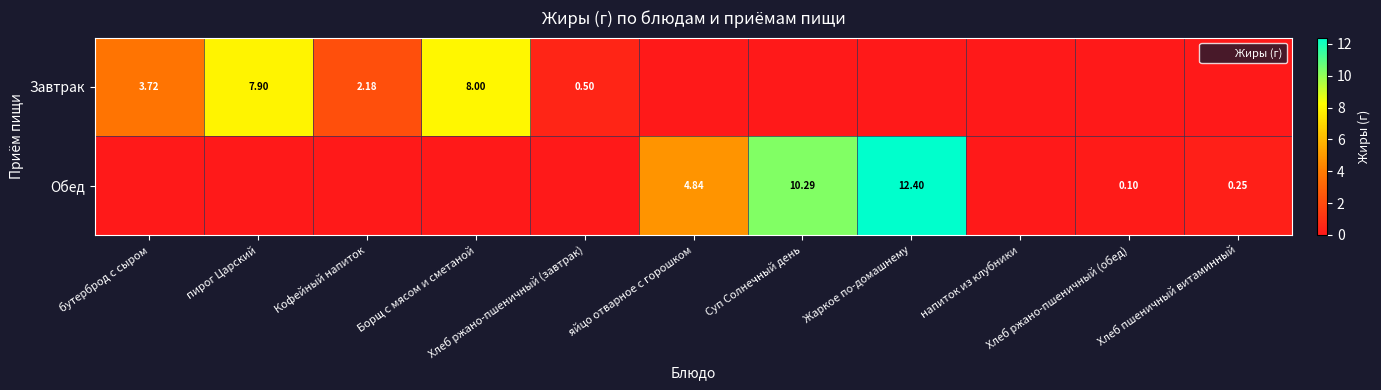

Count the number of data series in this chart.

2